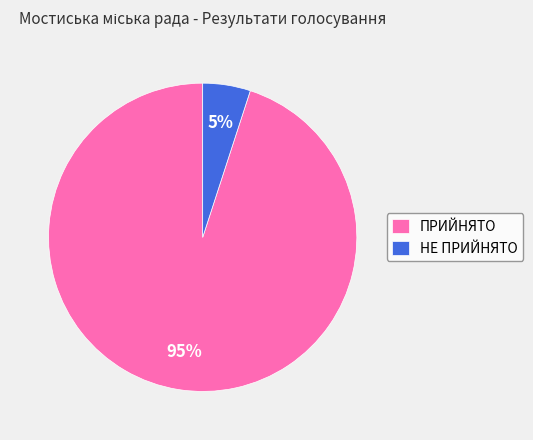

Is it true that ПРИЙНЯТО is 99% of the pie?

False